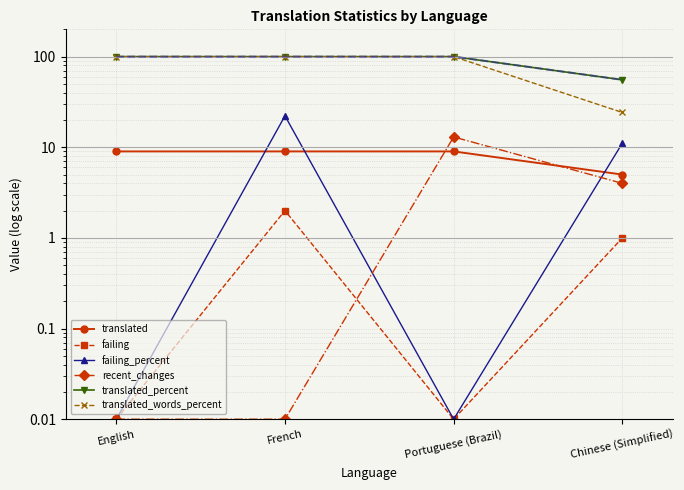

What is the label of the 1st point from the right?

Chinese (Simplified)